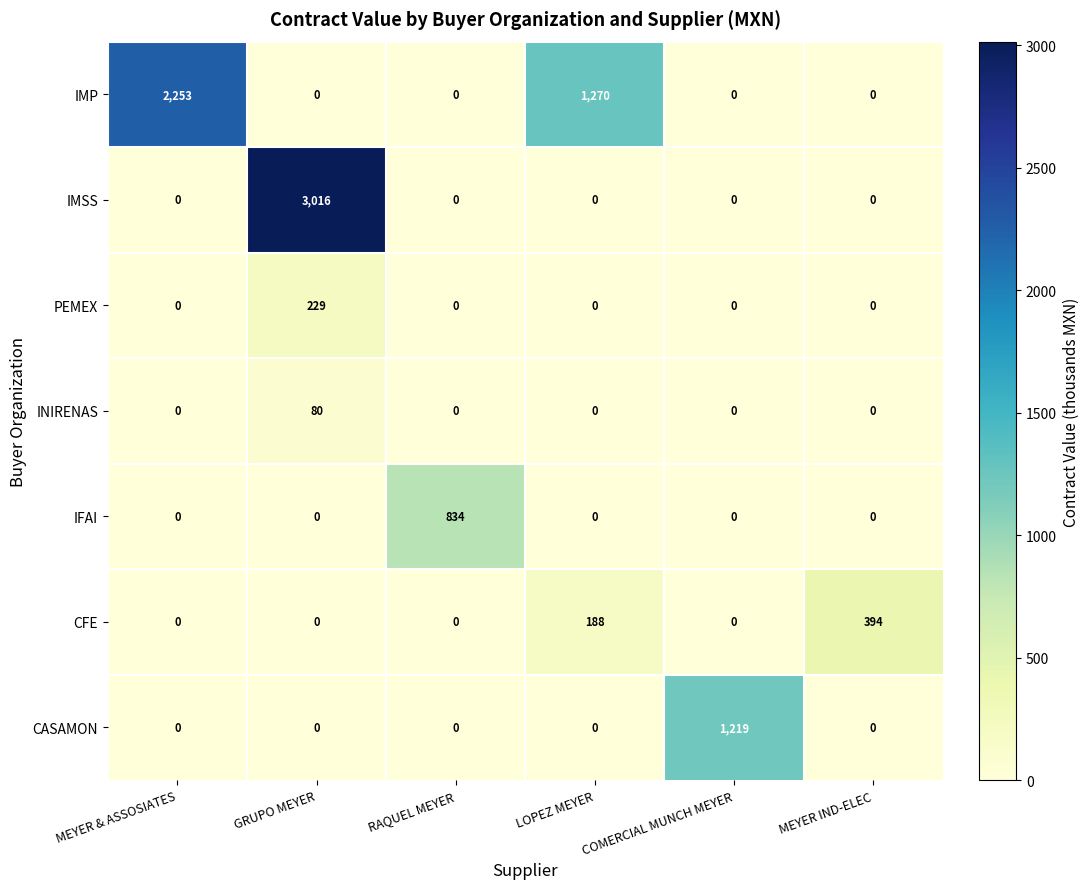

Which series has the largest total across all categories?

IMP